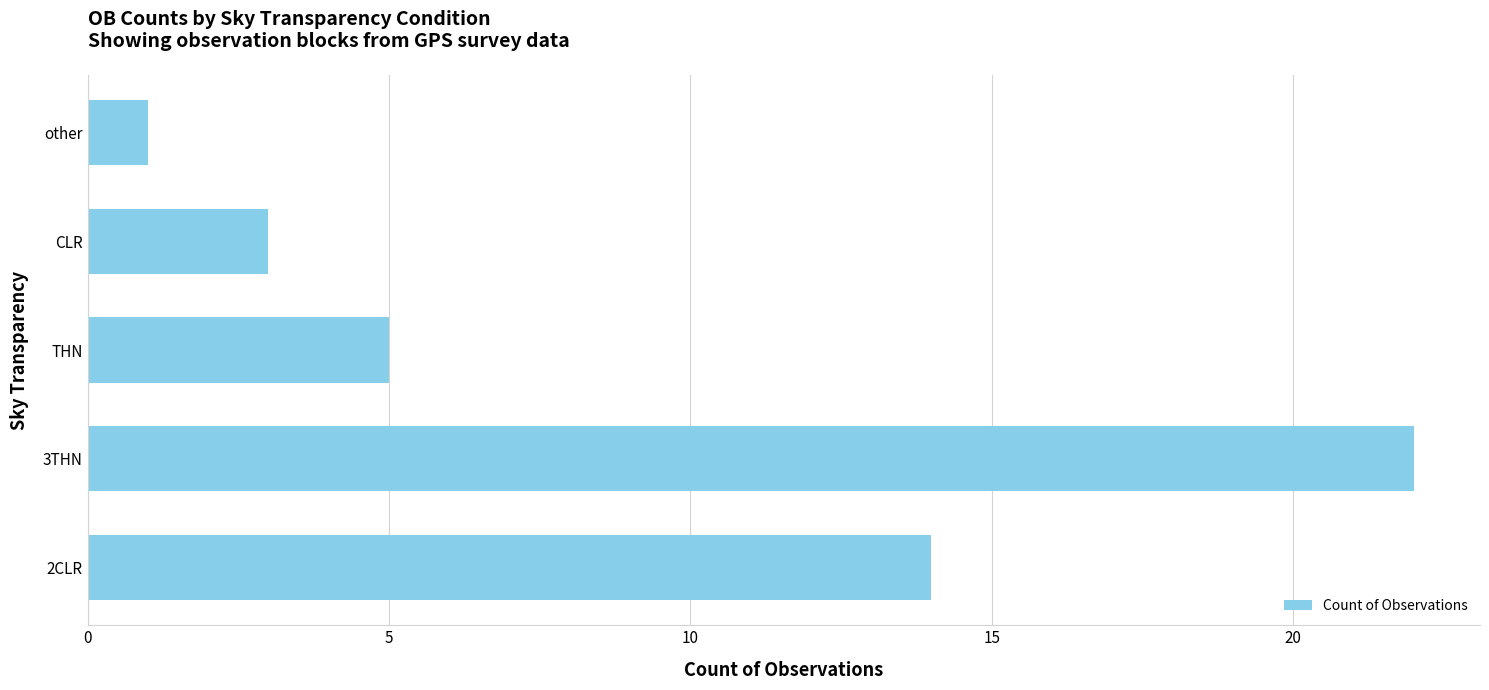

Count the number of categories in the chart.

5